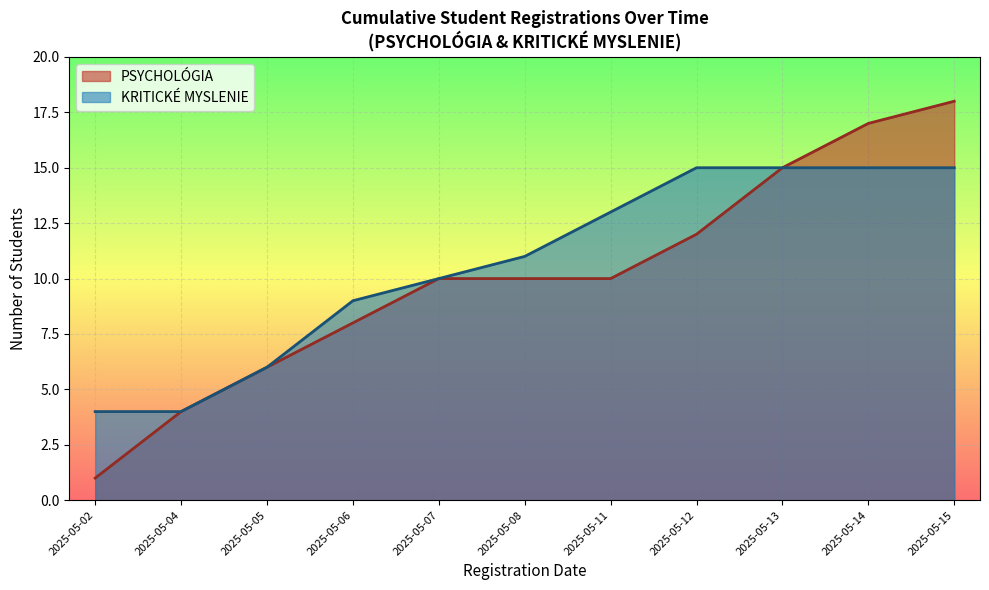

True or false: Cumulative Registrations and Confirmed intersect in this chart.

False